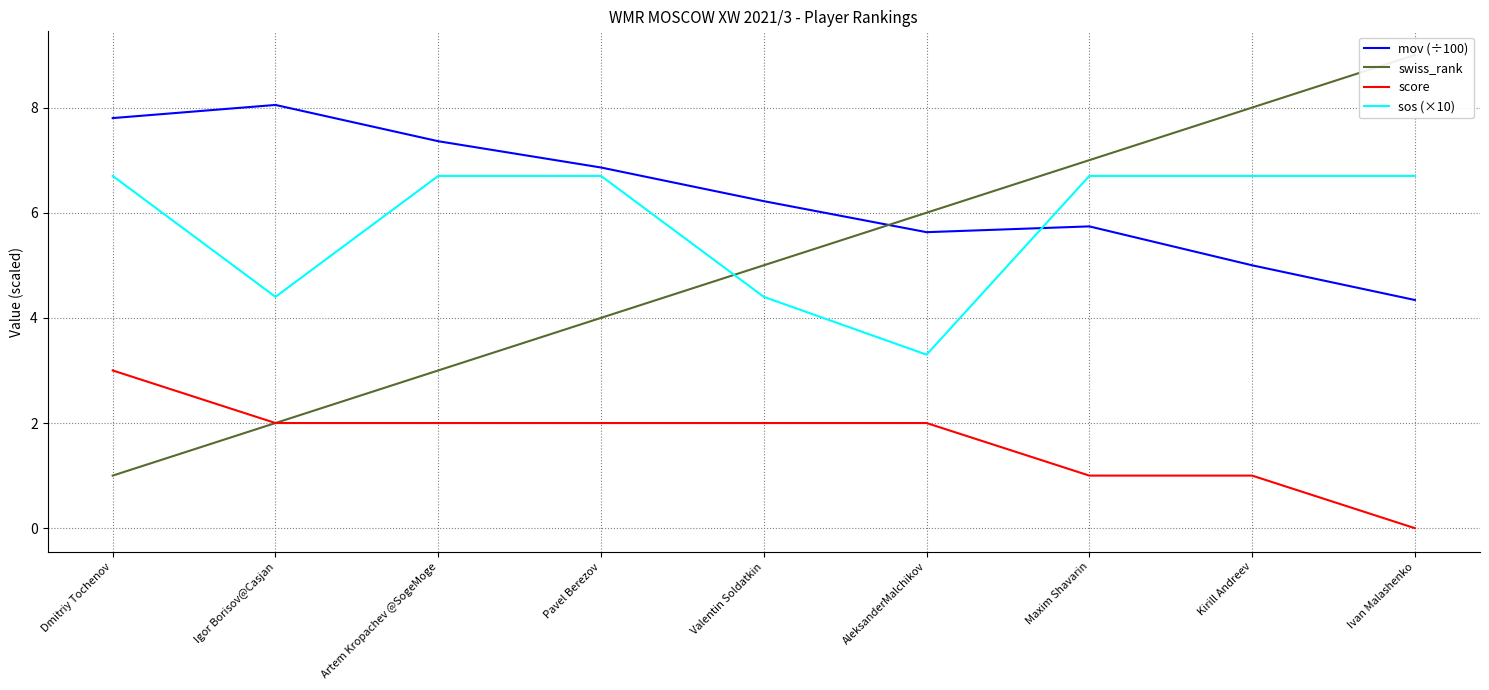

Rank the series by their maximum value, from highest to lowest.

swiss_rank, mov (÷100), sos (×10), score